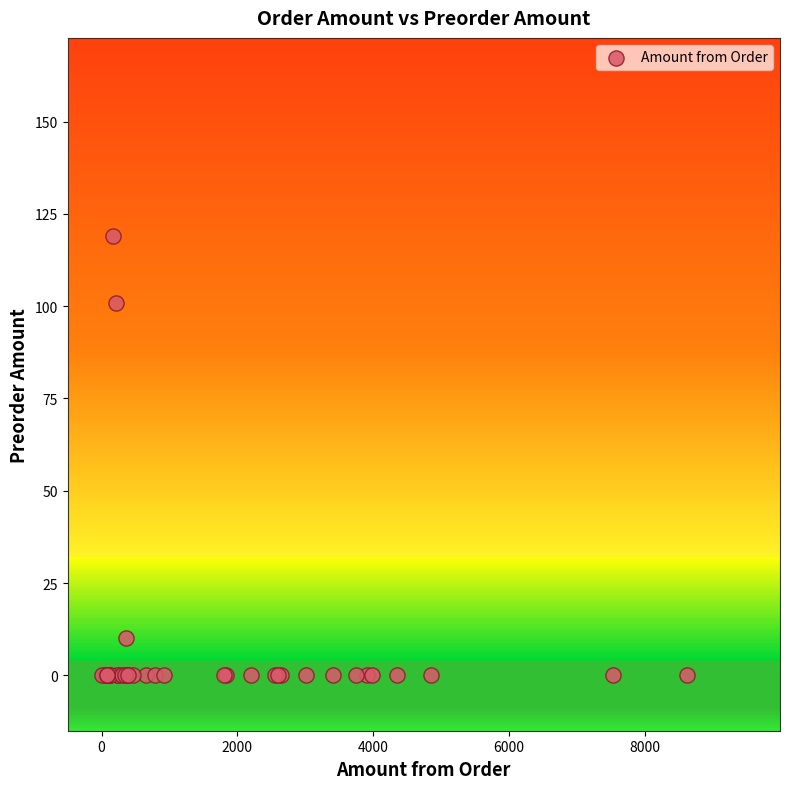

What Y value in the scatter plot is closest to 59?

101.0